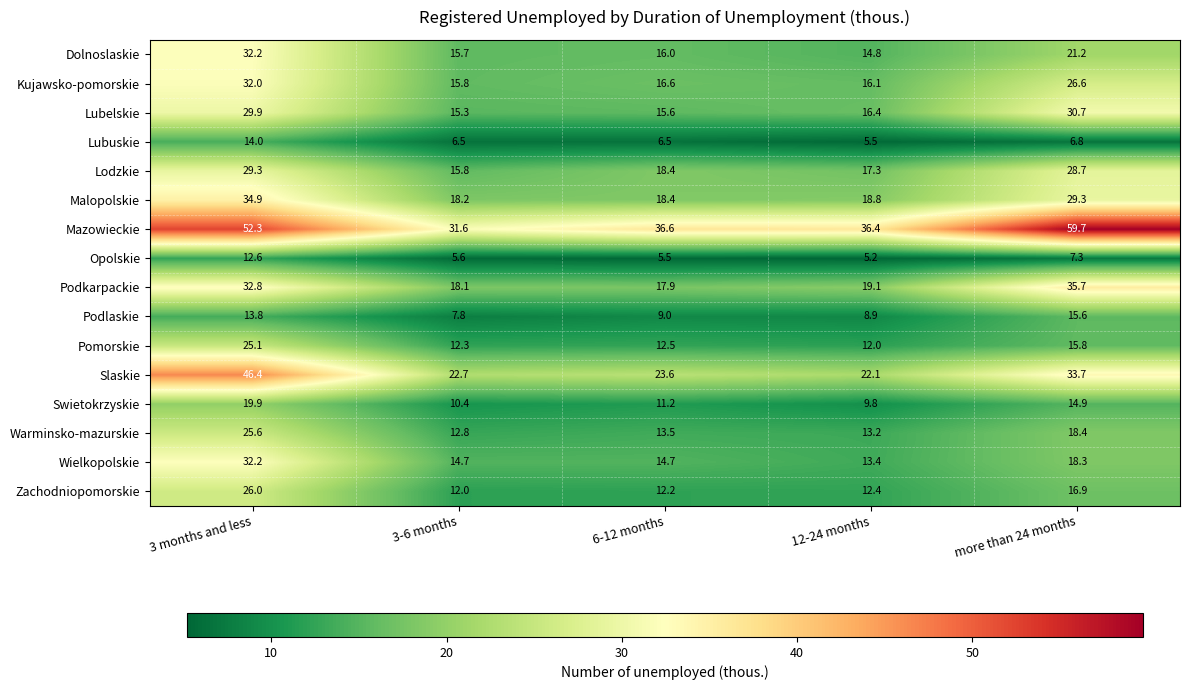

Which series changed the most between 6-12 months and more than 24 months?

Mazowieckie